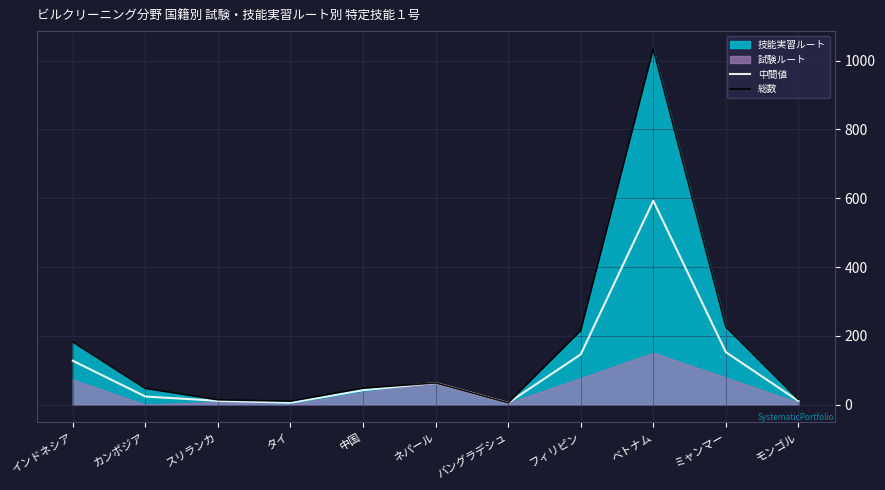

True or false: 中間値 and 総数 intersect in this chart.

False